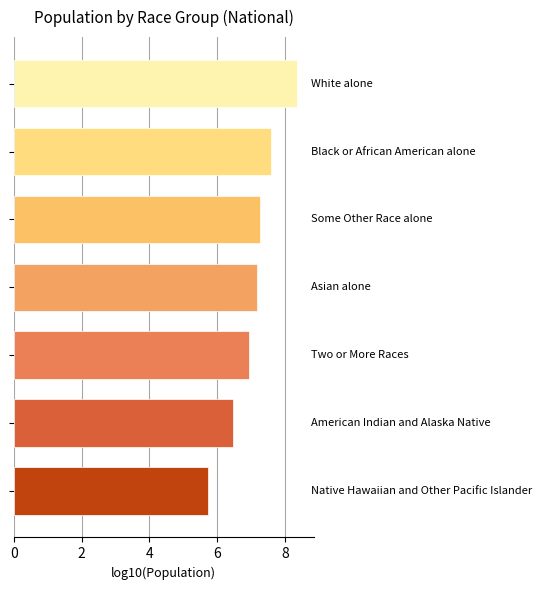

What is the difference between the maximum and second lowest values?

1.9